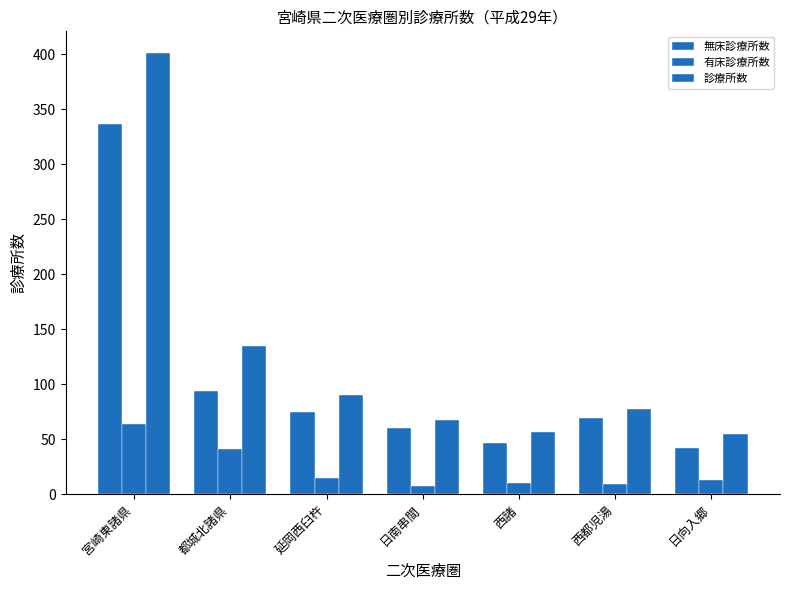

List the series in order of their peak value, highest first.

診療所数, 無床診療所数, 有床診療所数